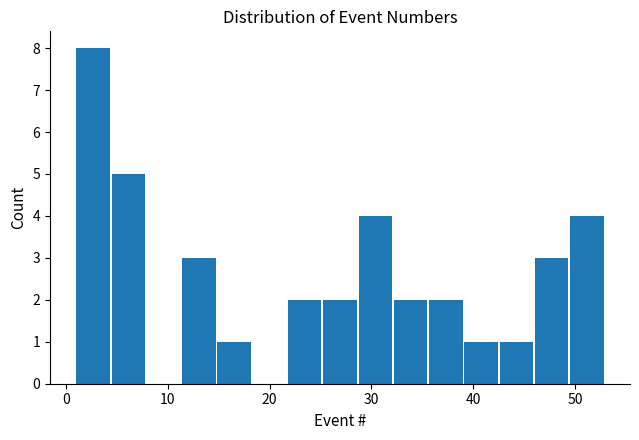

Read against the x-axis, roughly where is the centre of the tallest bar?

3